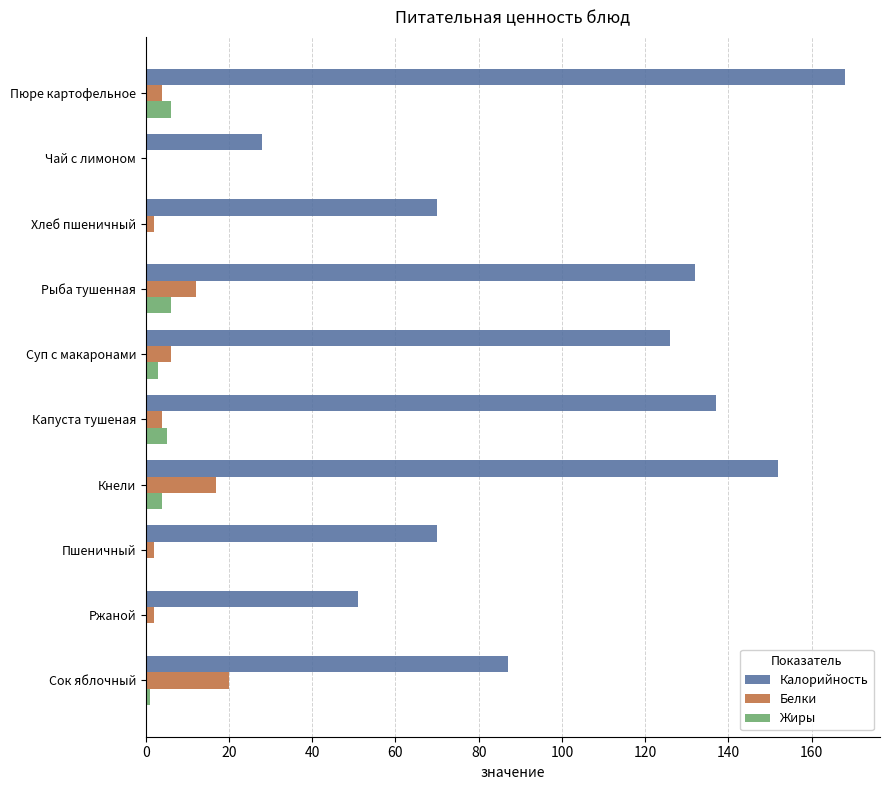

What is the sum of all Белки values?

69